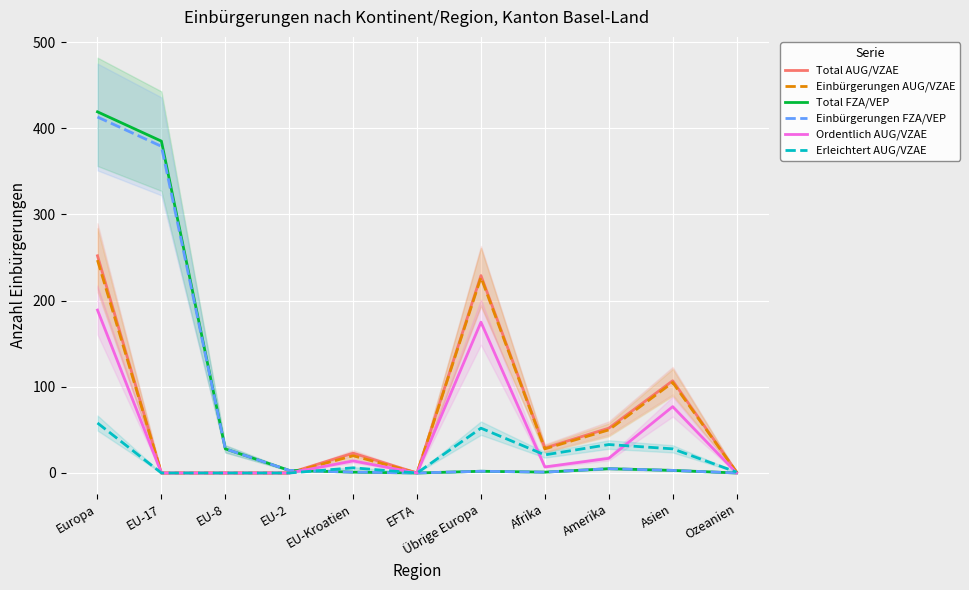

Rank the series at Übrige Europa from highest to lowest value.

Total AUG/VZAE, Einbürgerungen AUG/VZAE, Ordentlich AUG/VZAE, Erleichtert AUG/VZAE, Total FZA/VEP, Einbürgerungen FZA/VEP